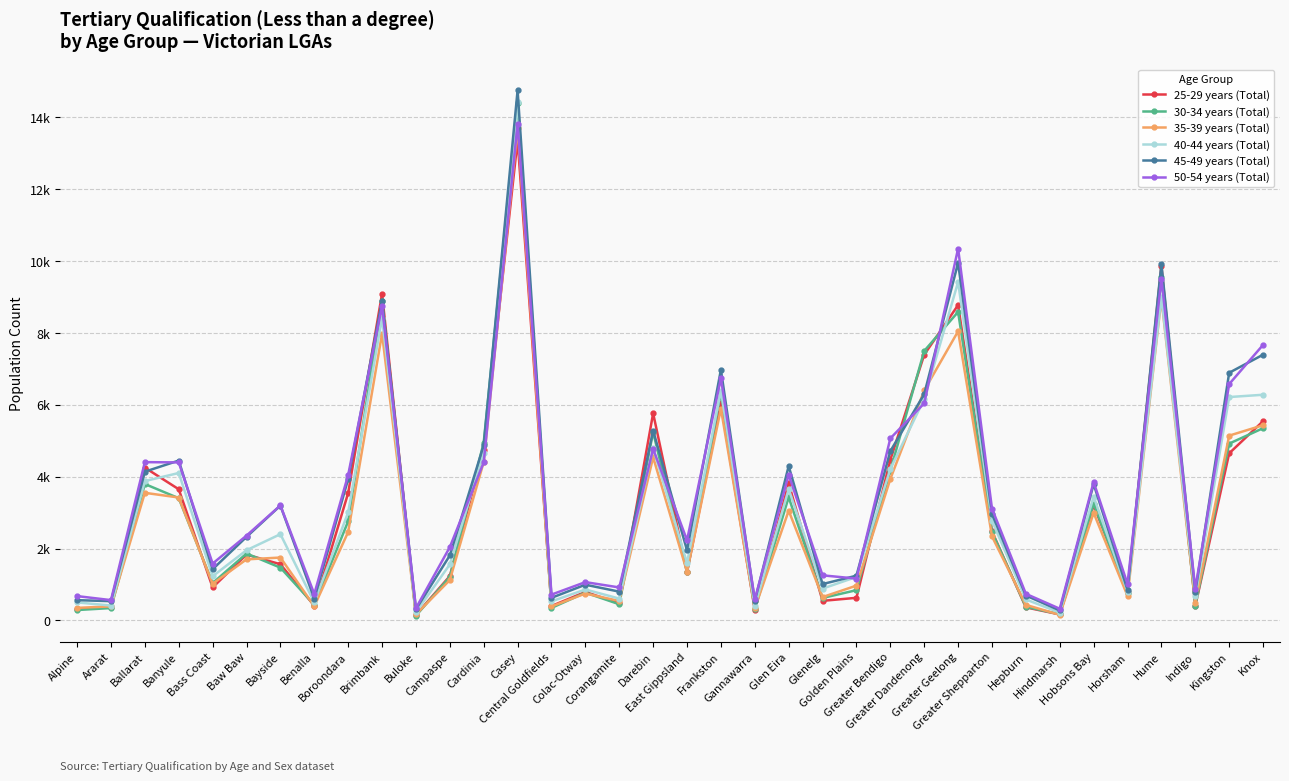

Reading right to left, what are all the values shown in this chart?

25-29 years (Total): 5545	4649	397	9864	797	3206	165	361	2476	8777	7394	4467	627	543	3812	291	6052	1339	5764	473	791	399	13370	4740	1233	148	9093	3545	406	1562	1831	916	3649	4251	383	310
30-34 years (Total): 5349	4920	408	9561	765	3247	170	377	2458	8586	7499	4168	840	623	3428	307	6345	1340	5239	448	771	346	14400	4950	1208	132	8889	2759	431	1467	1860	1036	3400	3795	342	287
35-39 years (Total): 5432	5142	487	8965	682	2992	155	431	2339	8047	6399	3935	967	648	3054	331	5892	1353	4541	540	746	387	13719	4407	1121	166	7983	2461	392	1748	1698	1018	3419	3550	389	347
40-44 years (Total): 6280	6216	664	9008	795	3443	215	582	2773	9418	6162	4213	1209	883	3652	389	6398	1596	4797	606	859	528	14434	4670	1557	223	8419	3007	501	2399	1952	1227	4102	3877	412	499
45-49 years (Total): 7395	6892	787	9921	849	3793	275	691	2963	9952	6297	4710	1243	1010	4295	536	6976	1951	5284	799	992	627	14756	4876	1807	307	8890	3935	603	3195	2324	1423	4448	4139	534	562
50-54 years (Total): 7668	6577	881	9515	1013	3849	323	738	3112	10349	6041	5065	1162	1253	4056	583	6741	2228	4772	916	1064	717	13829	4397	2038	339	8746	4047	734	3198	2359	1580	4397	4404	563	675